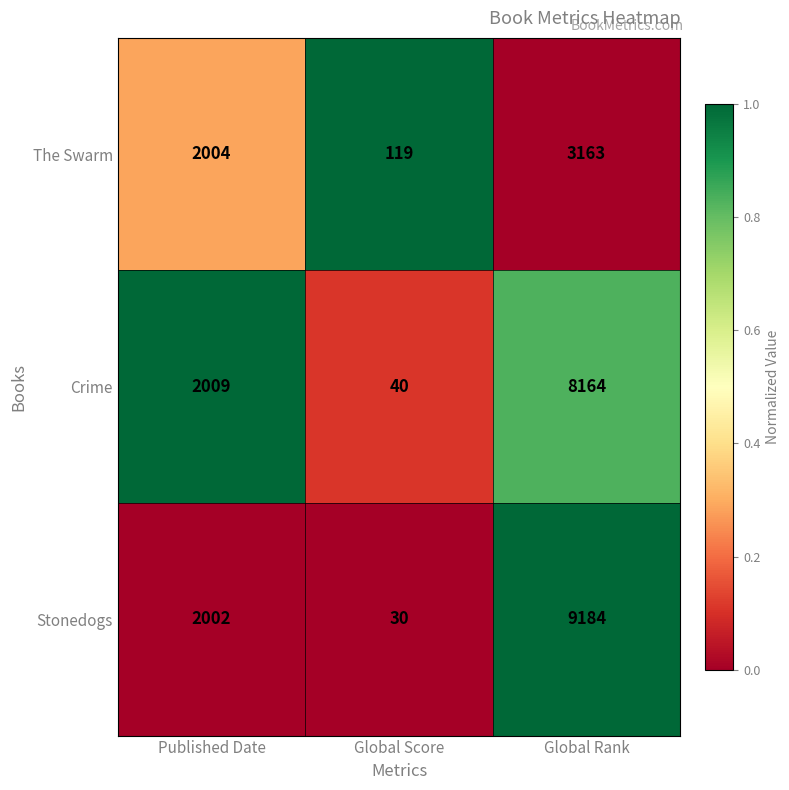

Where is Stonedogs nearest to the value 4607?

Published Date